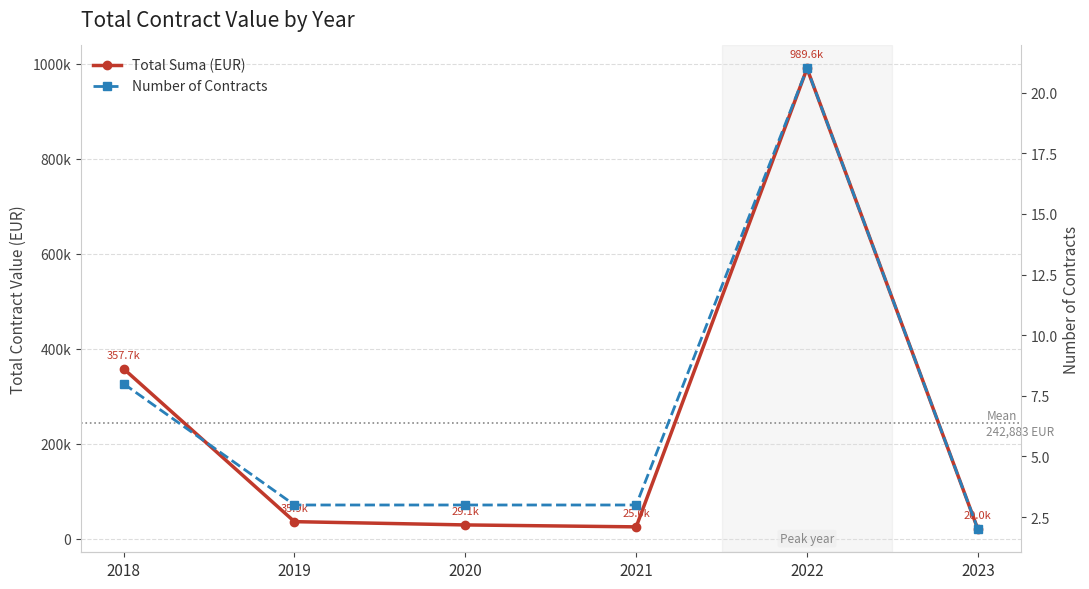

At which category does the chart reach its peak across all series?

2022